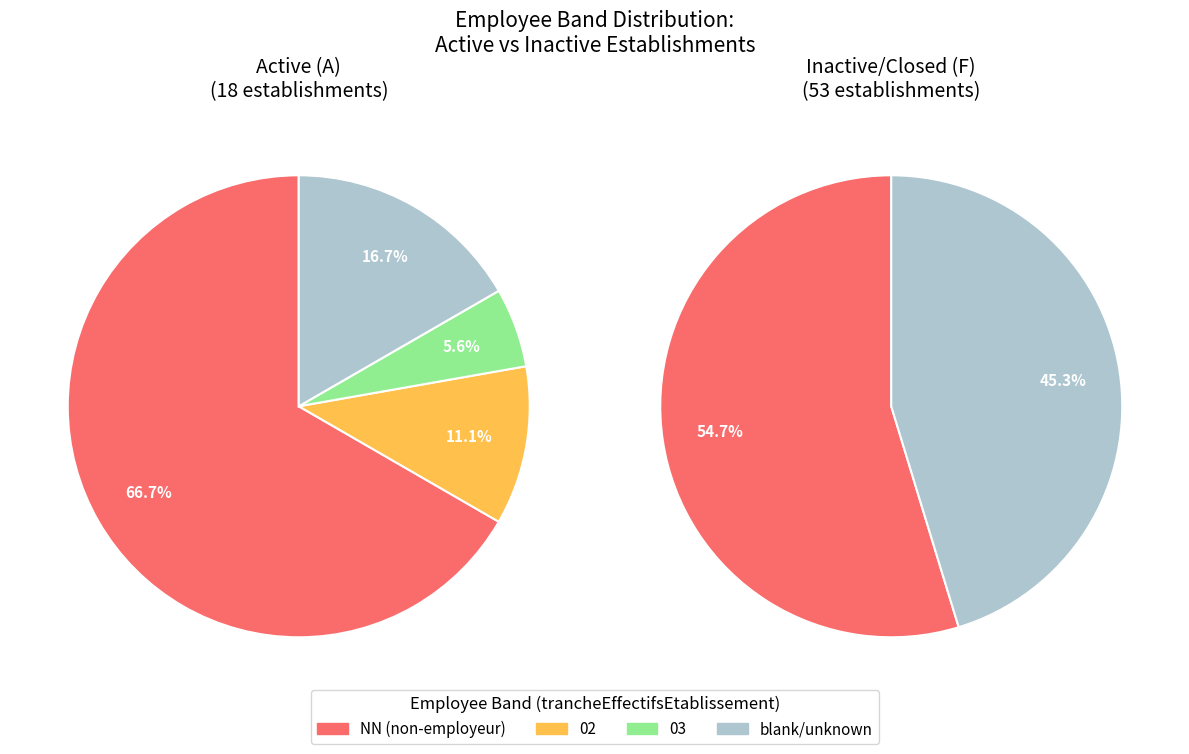

True or false: NN accounts for 60% of the total.

True